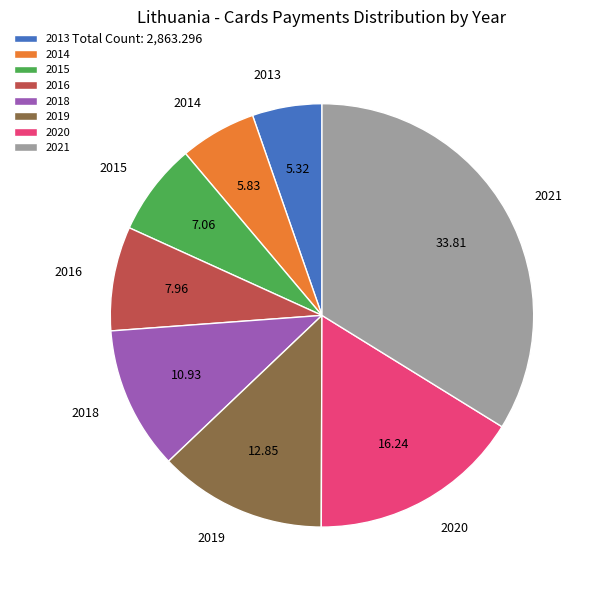

What is the smallest slice in the pie chart?

2013